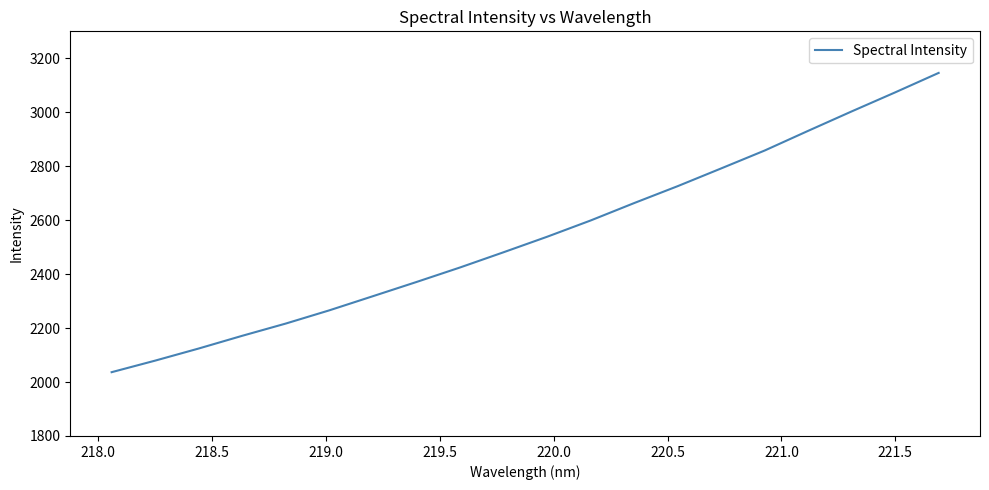

What is the minimum value shown in the chart?

2036.5